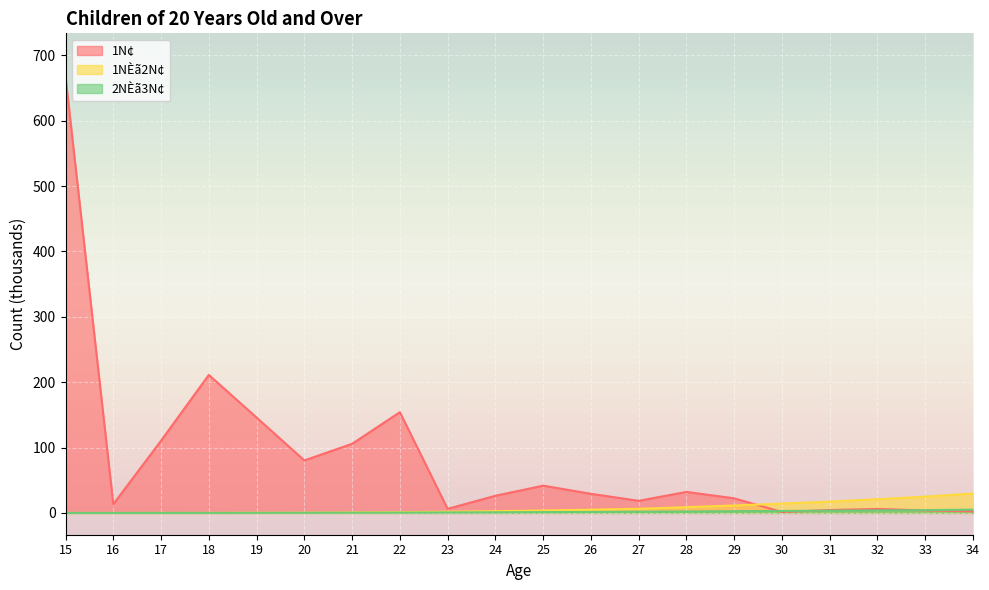

Where is the first local maximum for 1N¢?

18